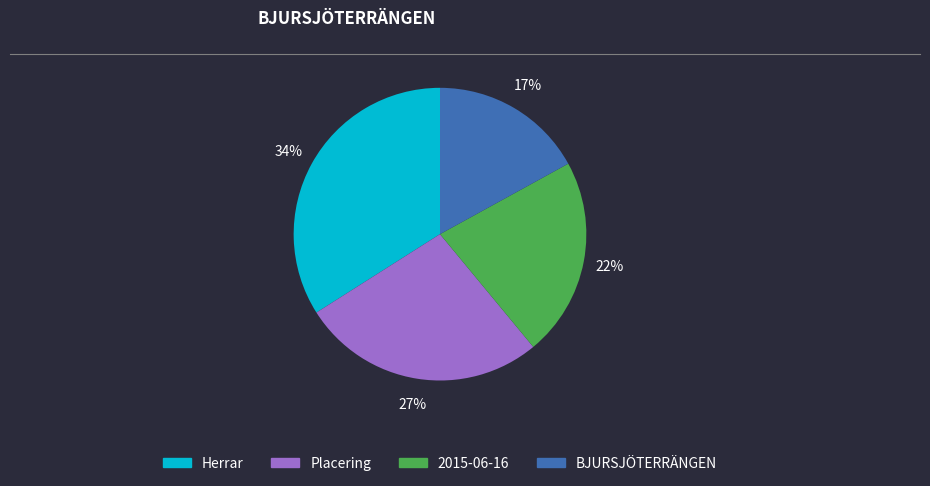

What is the smallest slice in the pie chart?

BJURSJÖTERRÄNGEN